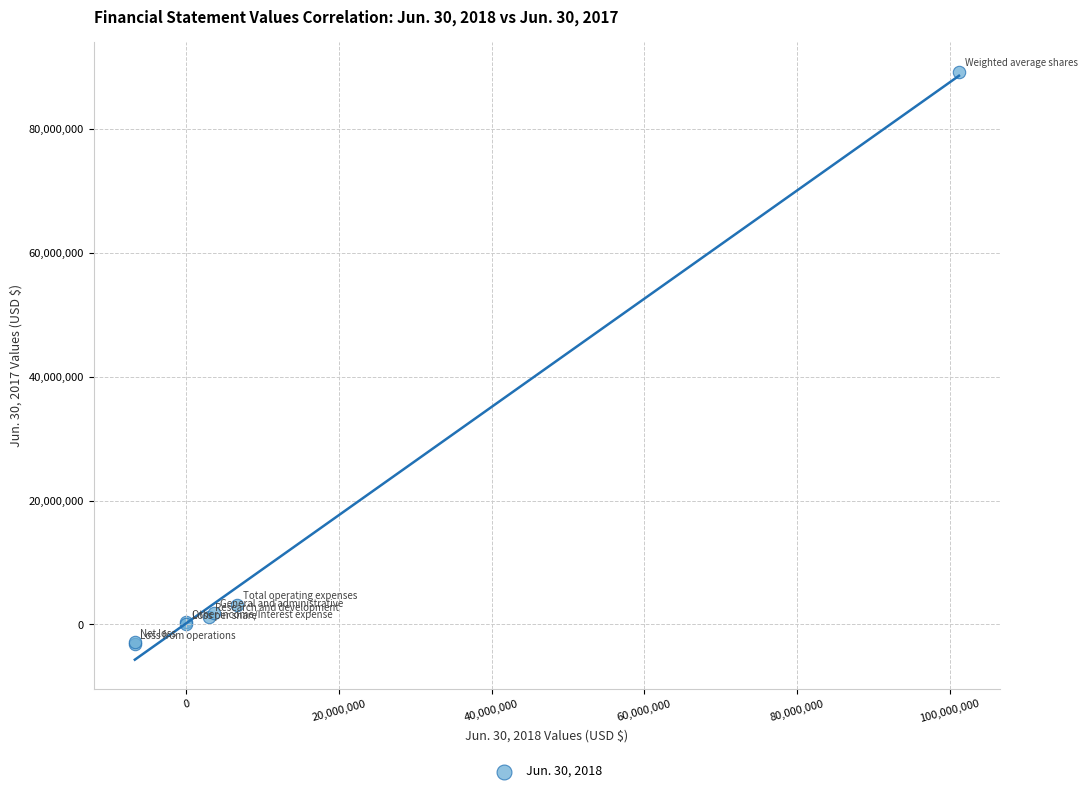

What Y value in the scatter plot is closest to 43034907?

3188562.0